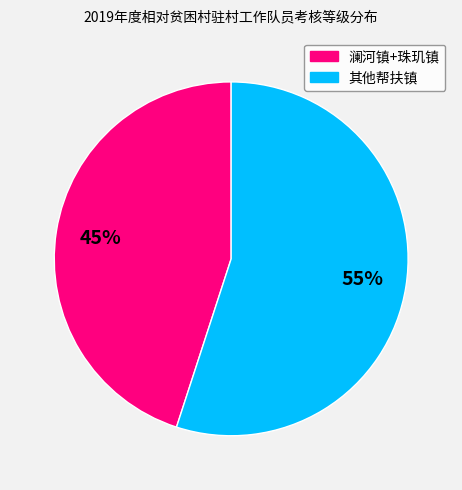

To the nearest percent, what is the average slice percentage?

50%